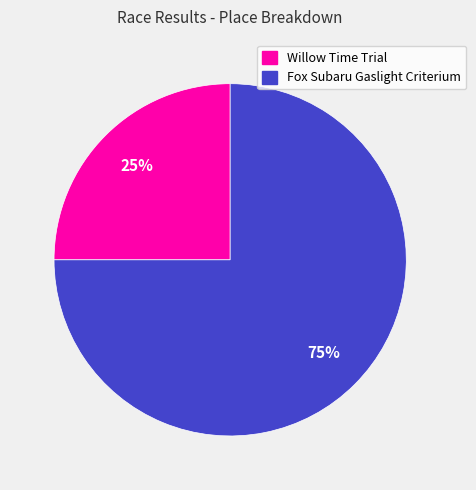

Is it true that Willow Time Trial is 12% of the pie?

False